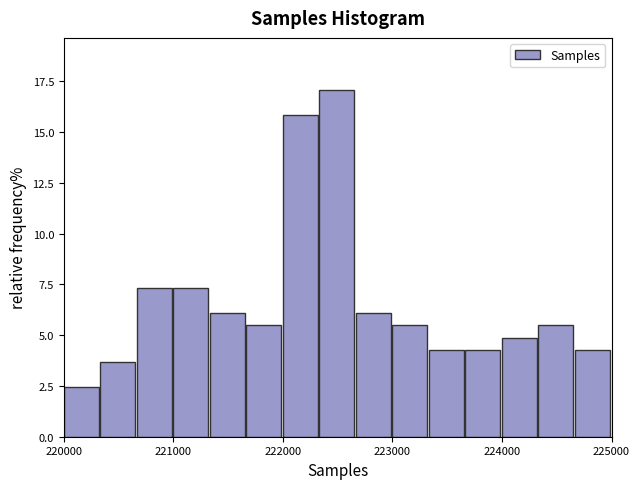

Around what value on the x-axis is the tallest bar? Give the approximate position of its centre, as read against the axis.

222500